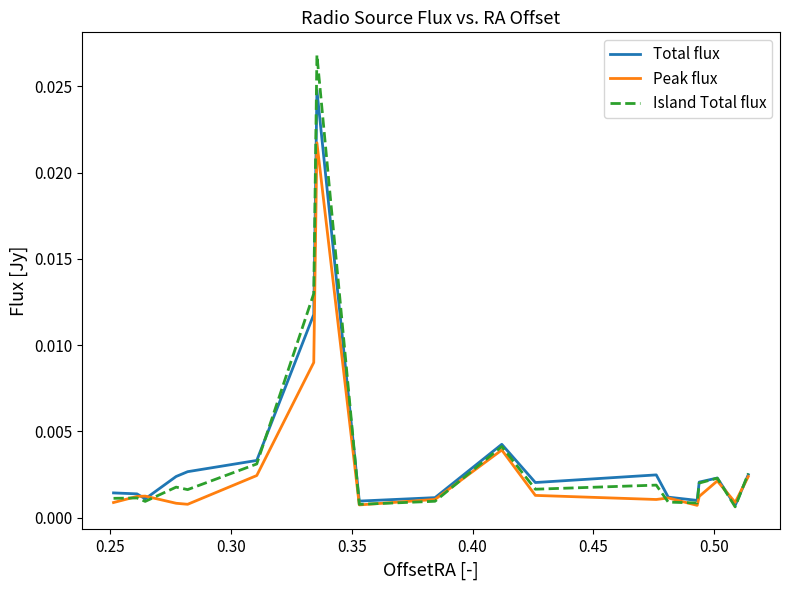

Which series has the widest spread of values?

Island Total flux